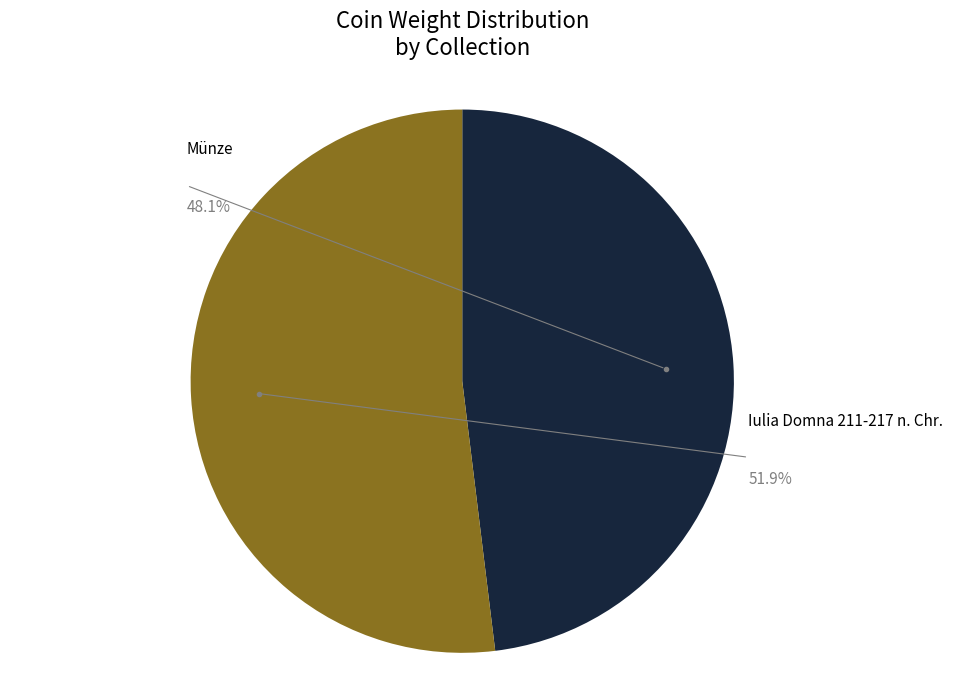

To the nearest percent, what is the combined percentage of Münze, Dupondius, 211 - 217 n. Chr. and Iulia Domna 211-217 n. Chr.?

100%